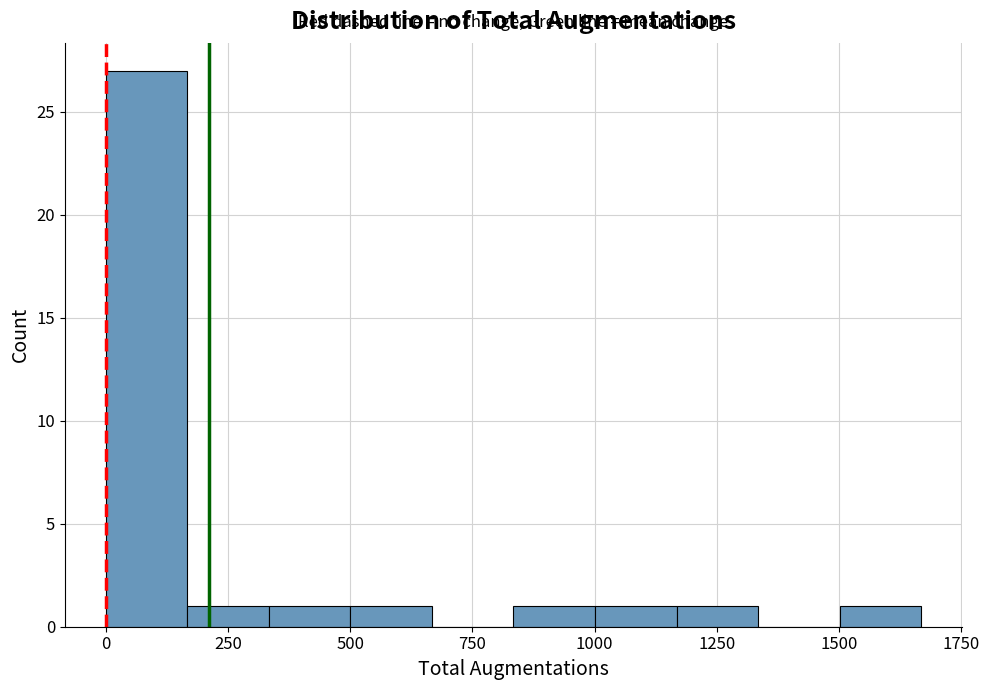

Read against the x-axis, roughly where is the centre of the tallest bar?

100